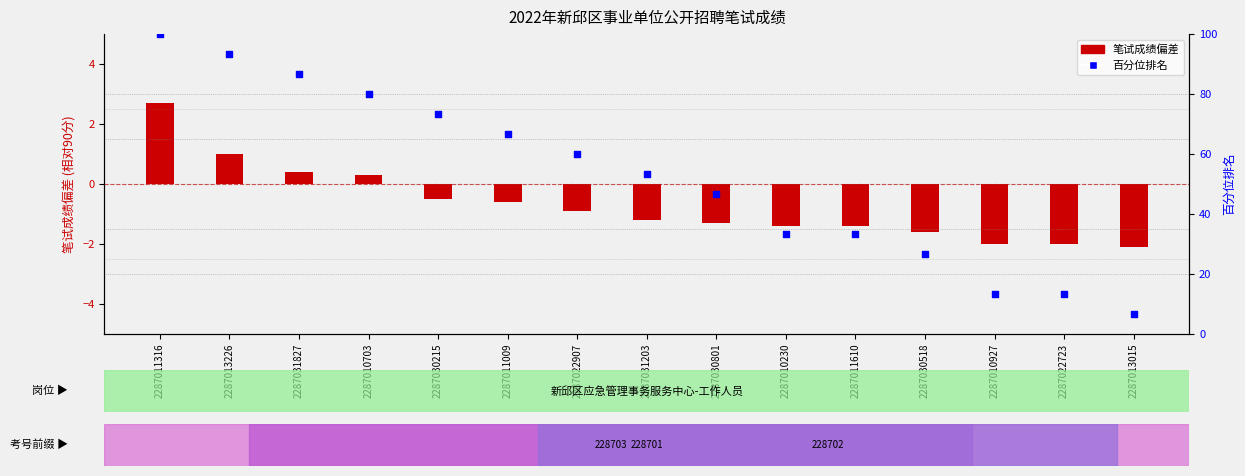

At which category is the sum across all series the highest?

2287011316